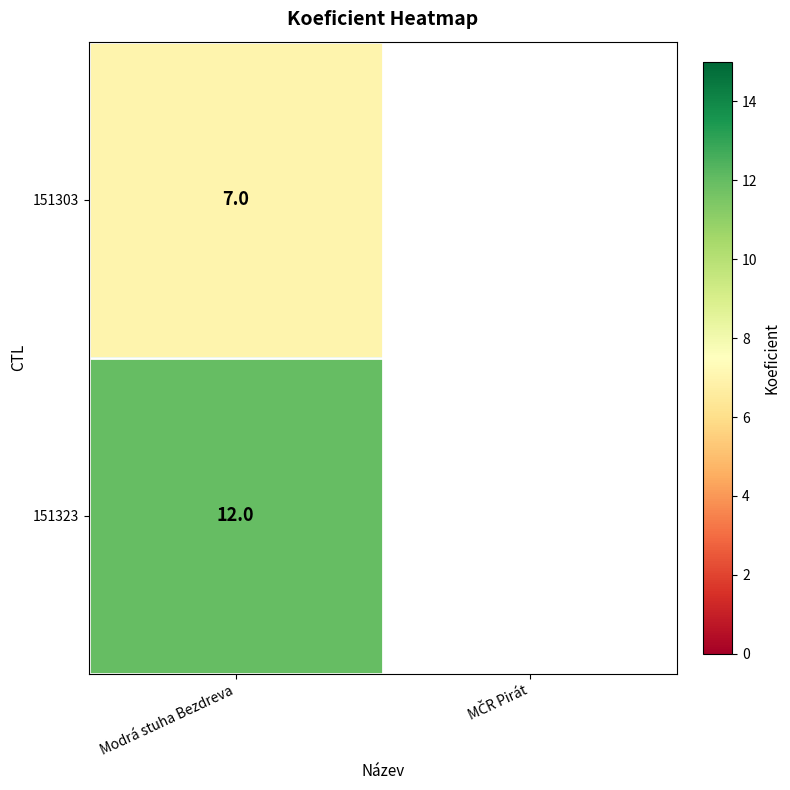

True or false: 151323 has a value of 12 at Modrá stuha Bezdreva.

True